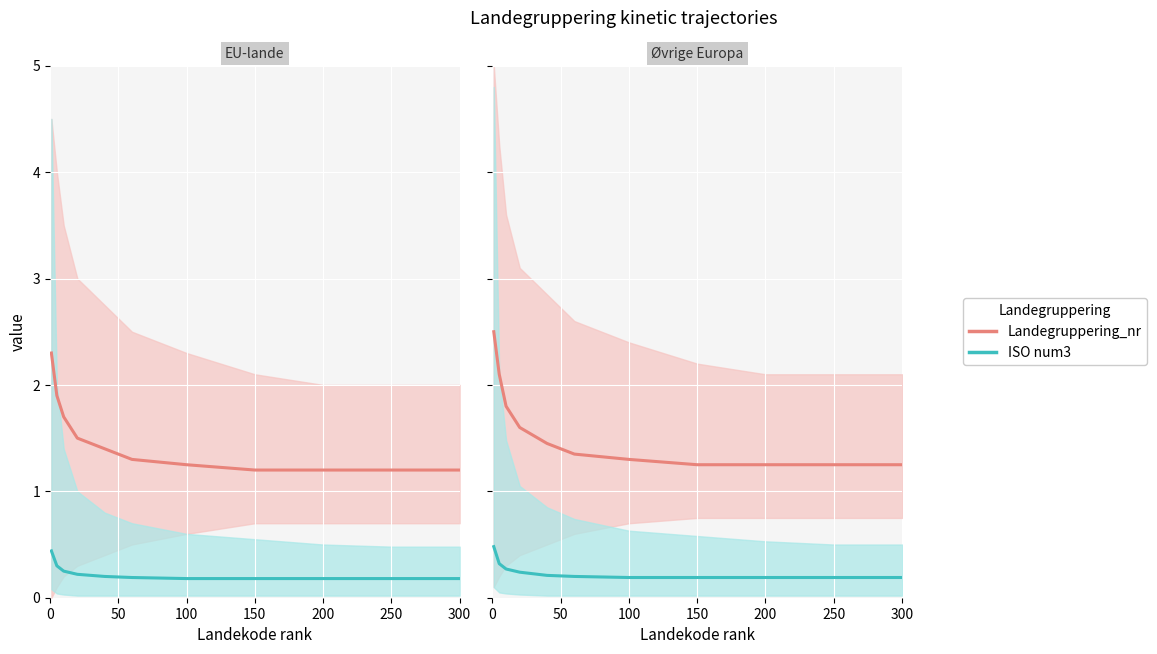

What is the minimum value for ISO num3?

0.2